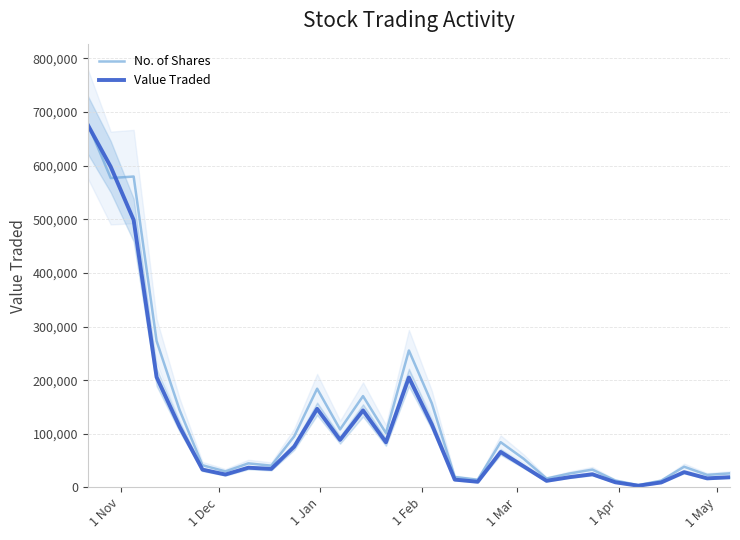

What is the maximum value for Value Traded?

676201